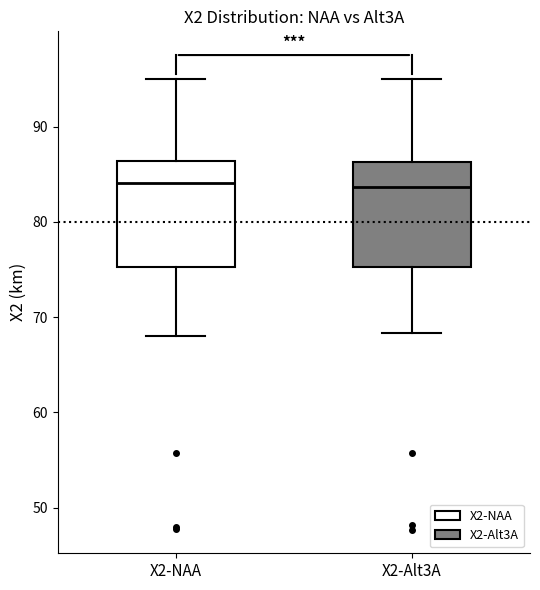

Reading left to right, transcribe this box plot: for each box, give where its median line is, the range the box spans, and where its two whiskers end, as read against the y-axis. The values are not printed on the chart, so give them approximately, as read against the axis.

X2-NAA: median 84, box 75 to 86, whiskers 68 to 95
X2-Alt3A: median 84, box 75 to 86, whiskers 68 to 95